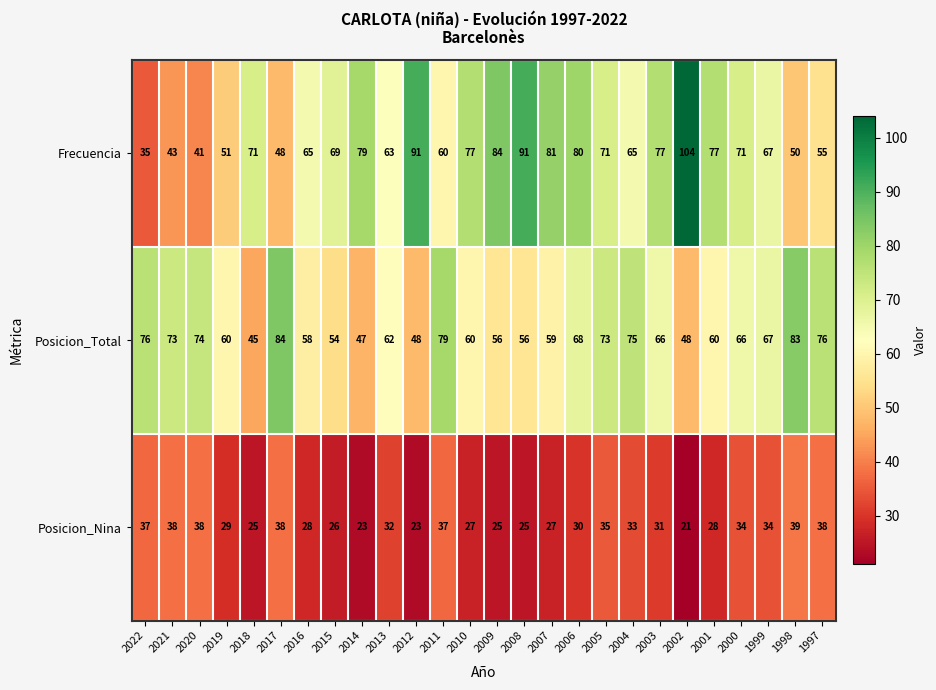

Which series has the largest range (max minus min)?

Frecuencia